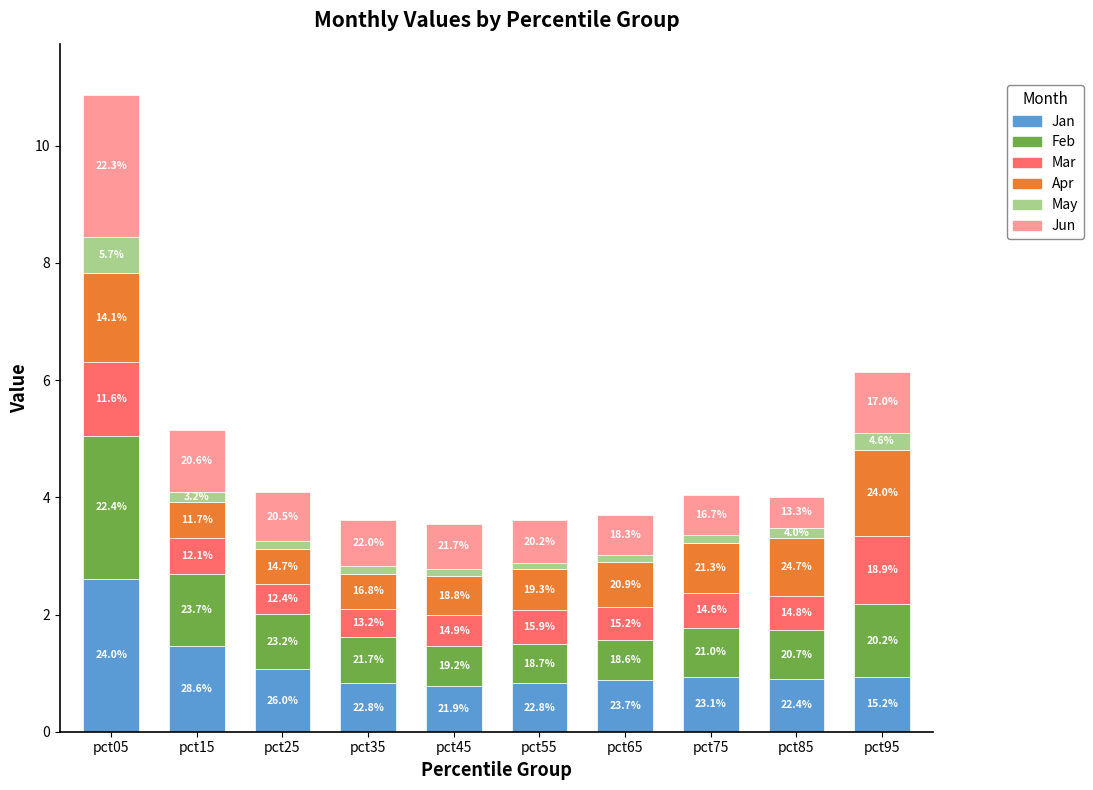

What is the average value of the Mar series?

0.7